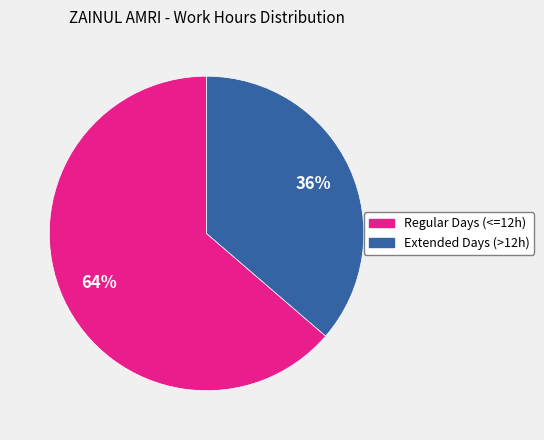

How many segments does this pie chart have?

2